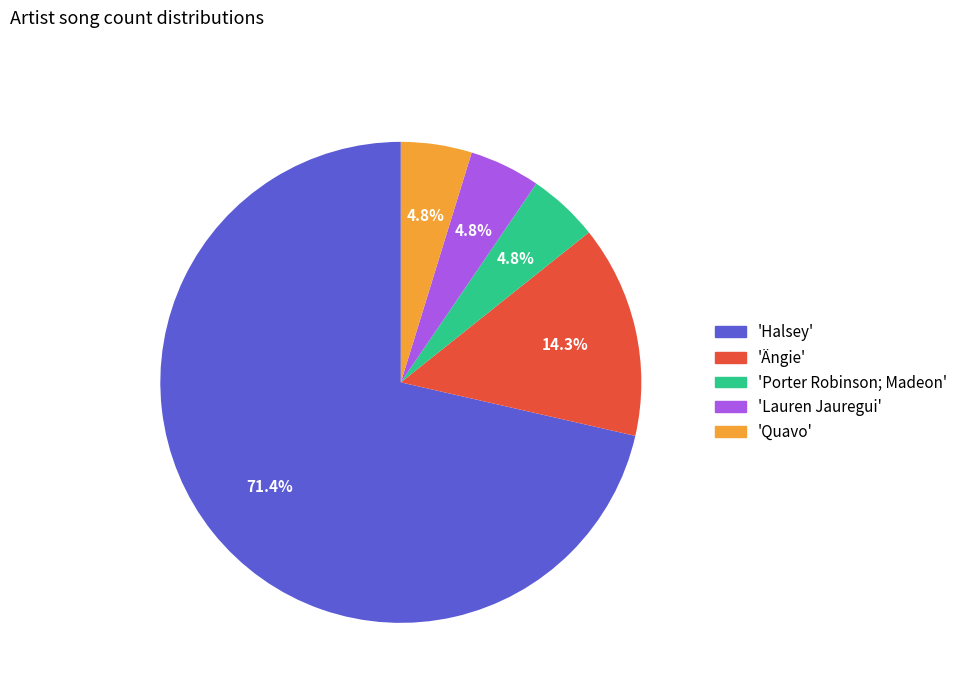

Does any single category account for the majority?

Yes